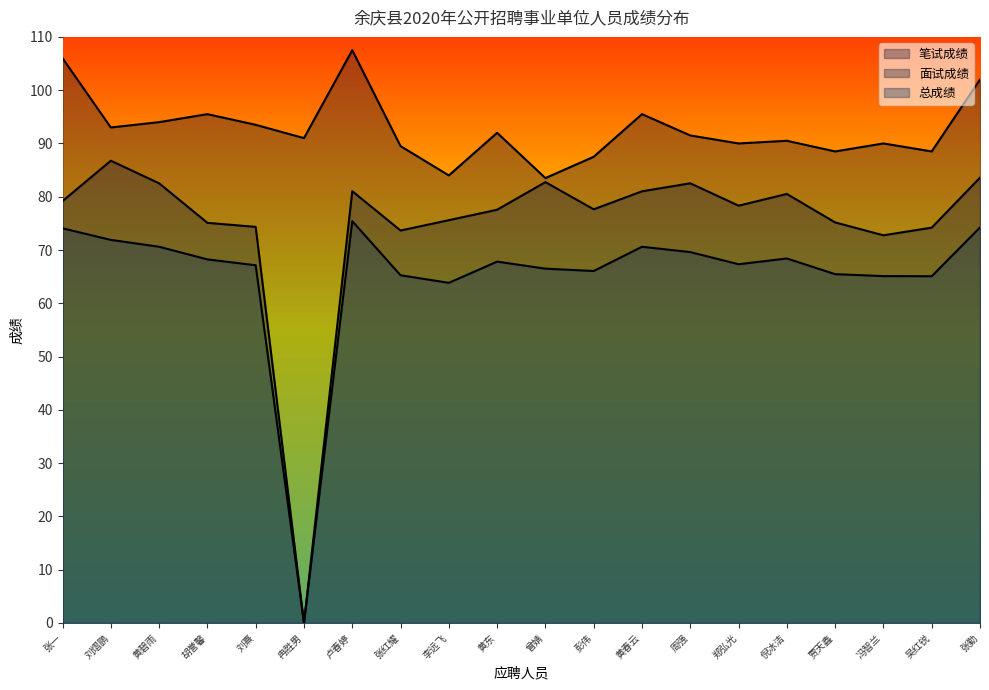

Read the 面试成绩 value at 张一.

79.2